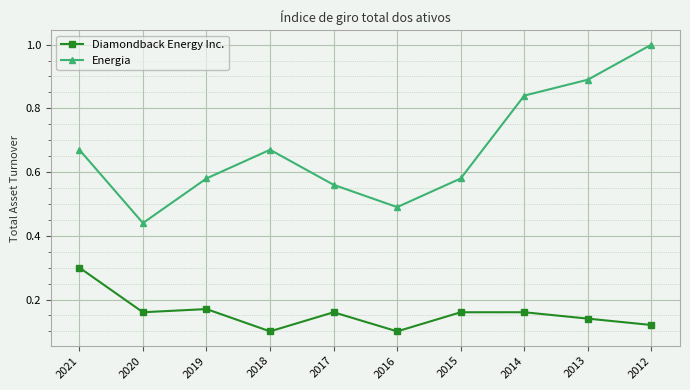

Where is Energia nearest to the value 0?

2020